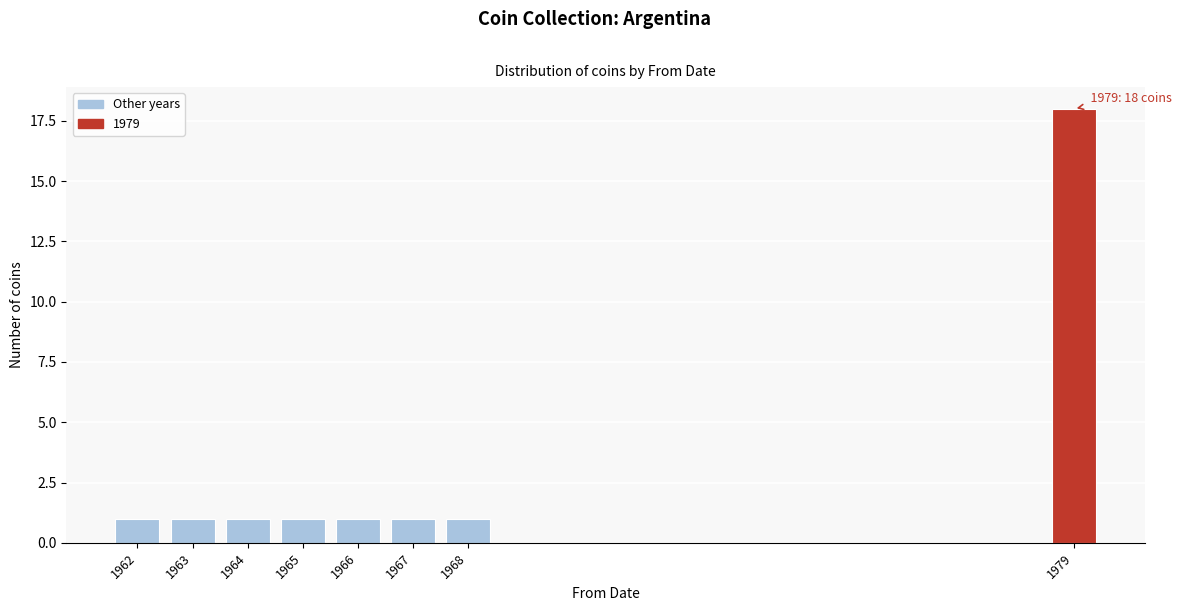

Reading right to left, list all the values displayed in this chart.

18	1	1	1	1	1	1	1